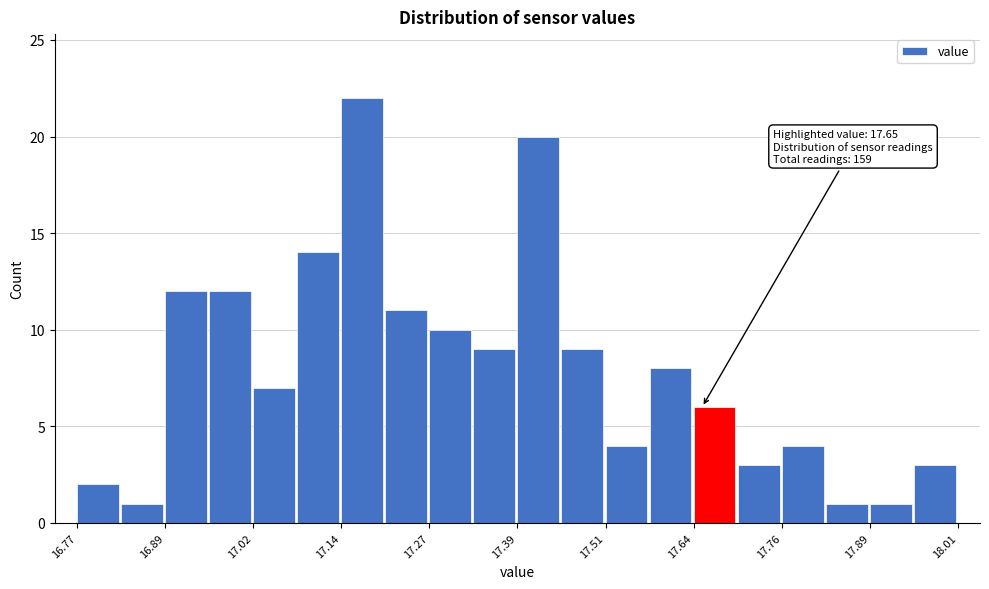

Around what value on the x-axis is the tallest bar? Give the approximate position of its centre, as read against the axis.

17.18